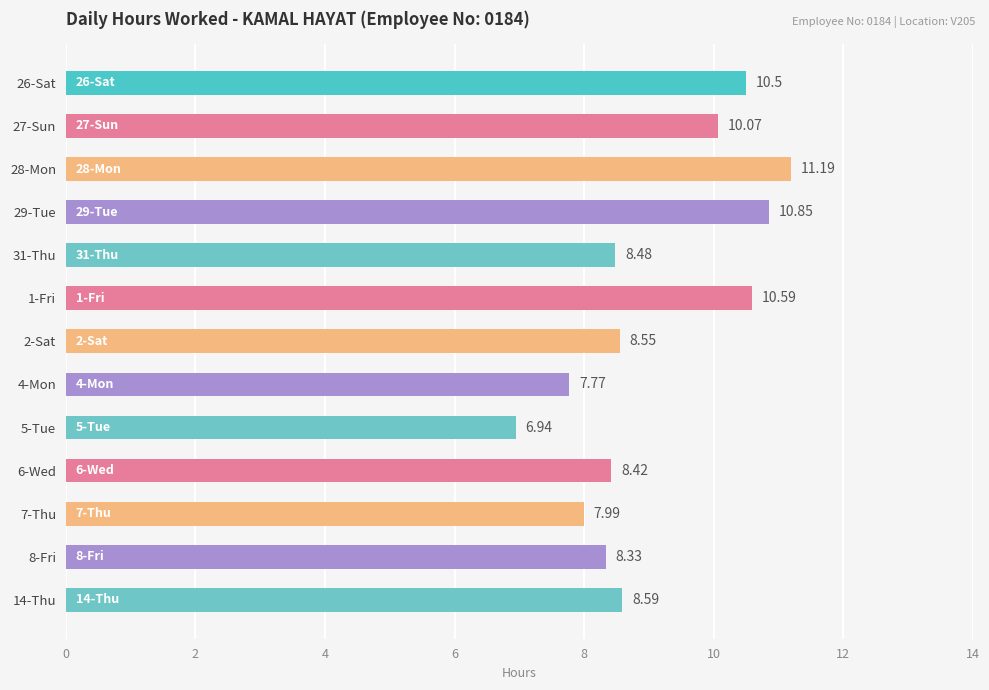

List the labels in order of value, largest first.

28-Mon, 29-Tue, 1-Fri, 26-Sat, 27-Sun, 14-Thu, 2-Sat, 31-Thu, 6-Wed, 8-Fri, 7-Thu, 4-Mon, 5-Tue